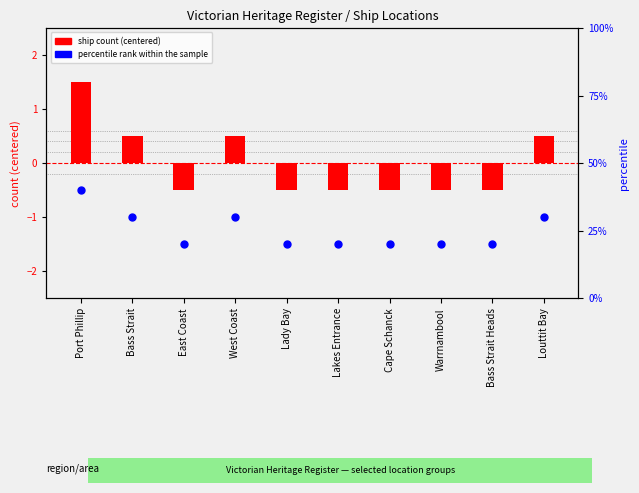

Which series contains the lowest Y value?

ship count (centered)